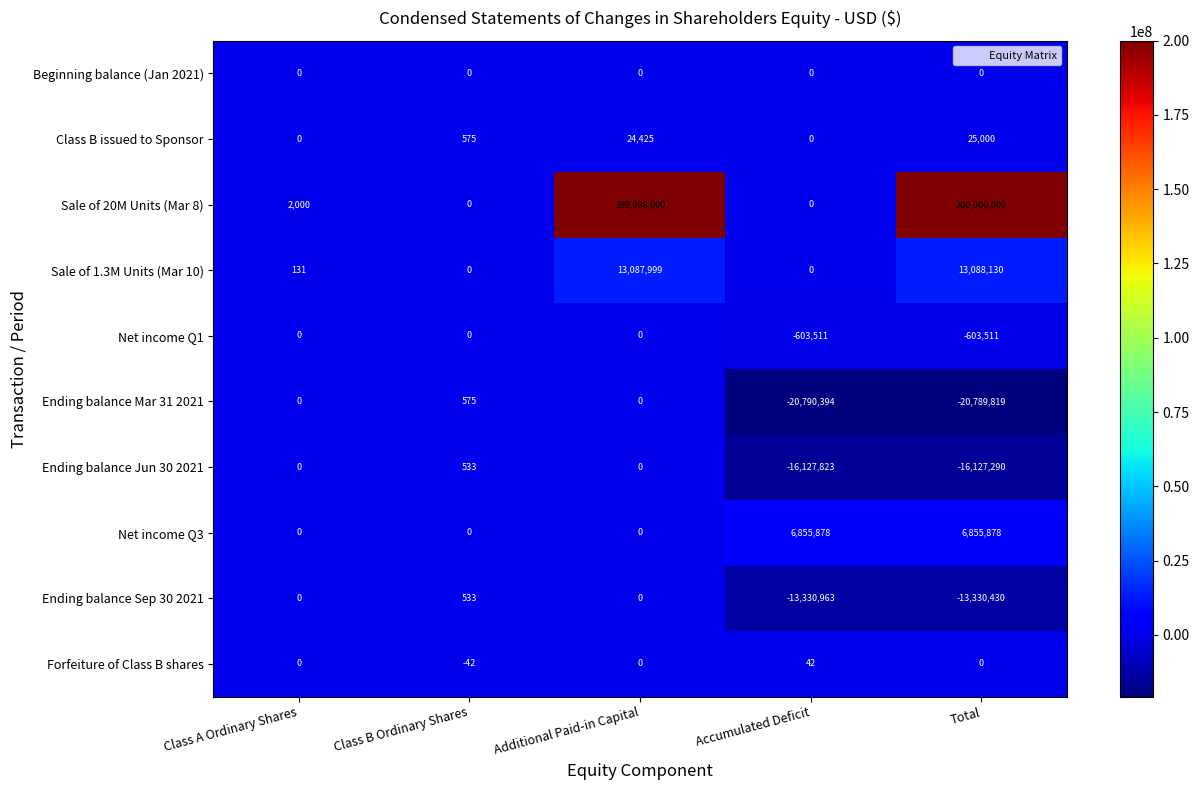

At how many categories does at least one series exceed 197294723?

2